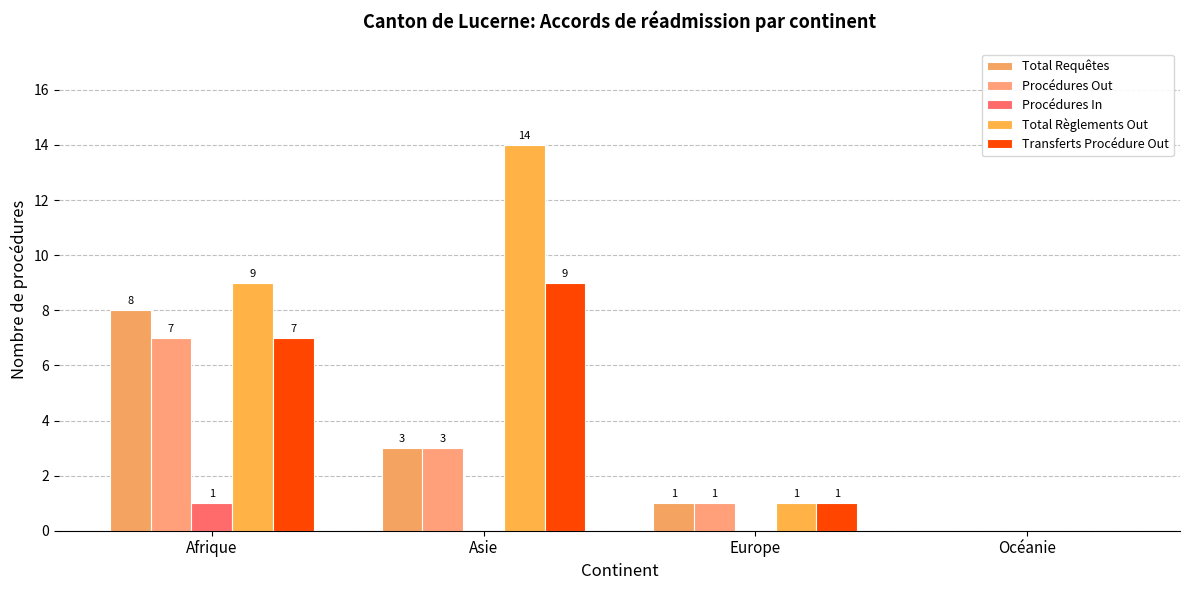

What are all the series names shown in the legend?

Total Requêtes, Procédures Out, Procédures In, Total Règlements Out, Transferts Procédure Out